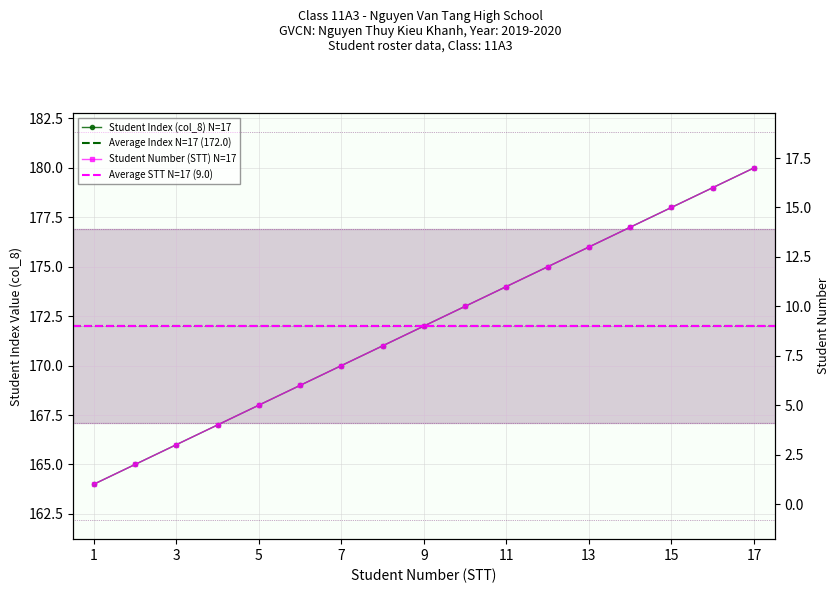

Rank the series by their average value, from lowest to highest.

Student Number (STT), Student Index (col_8)